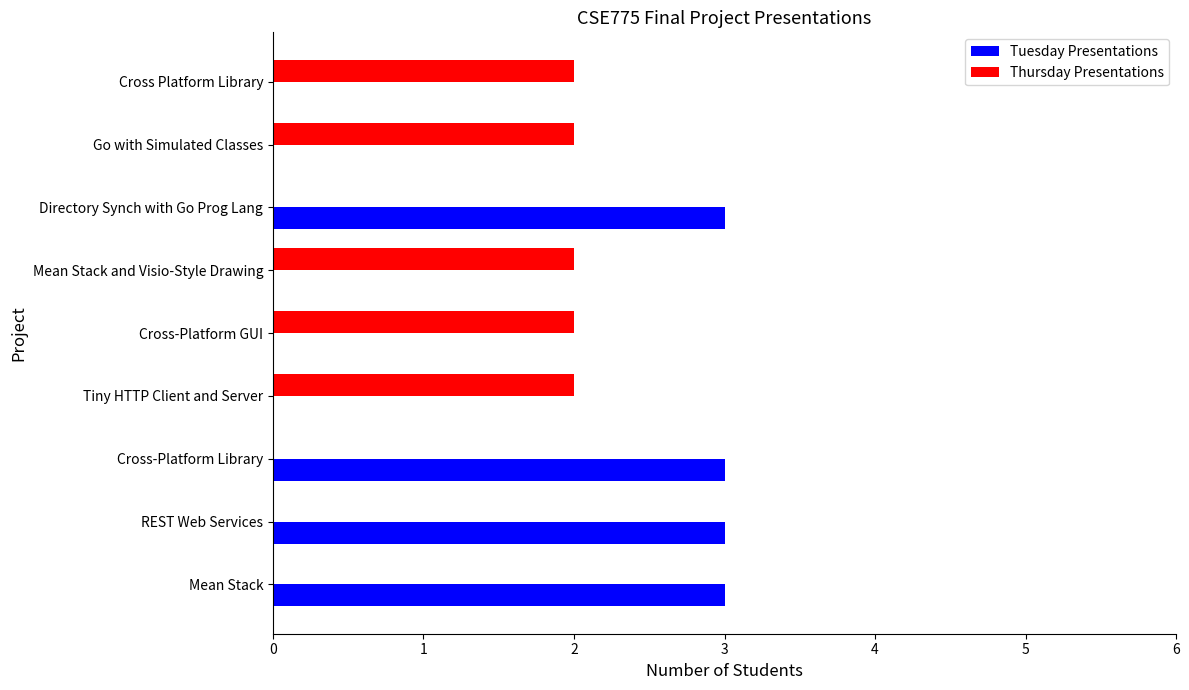

What is the sum of all Tuesday Presentations values?

12